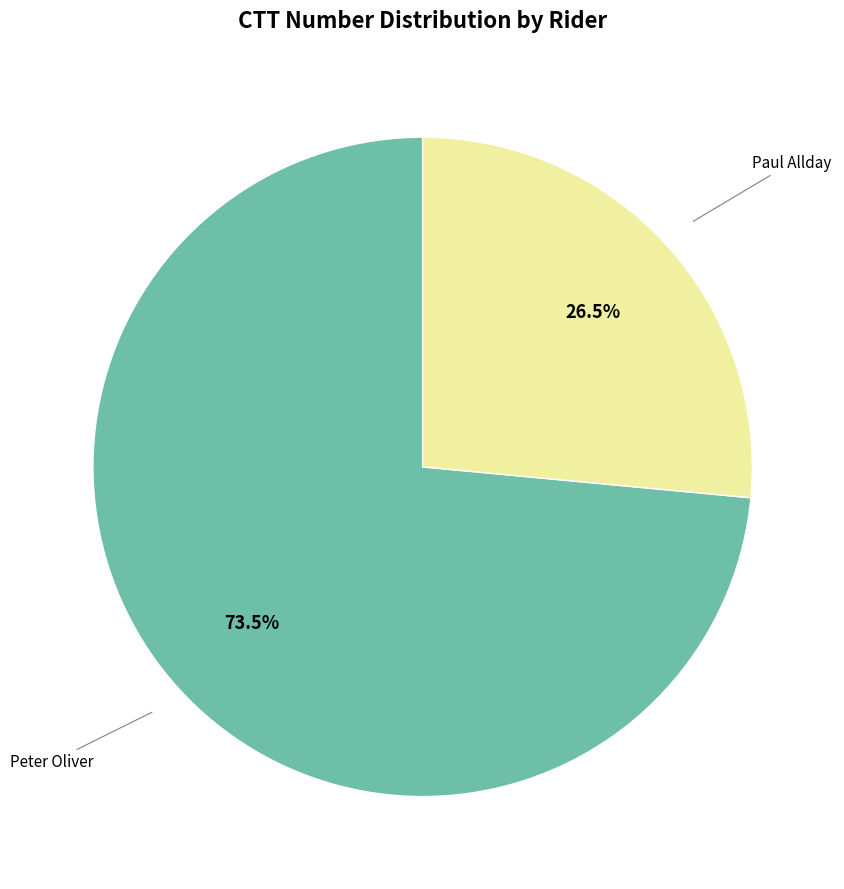

Is there any slice that represents more than half of the pie?

Yes